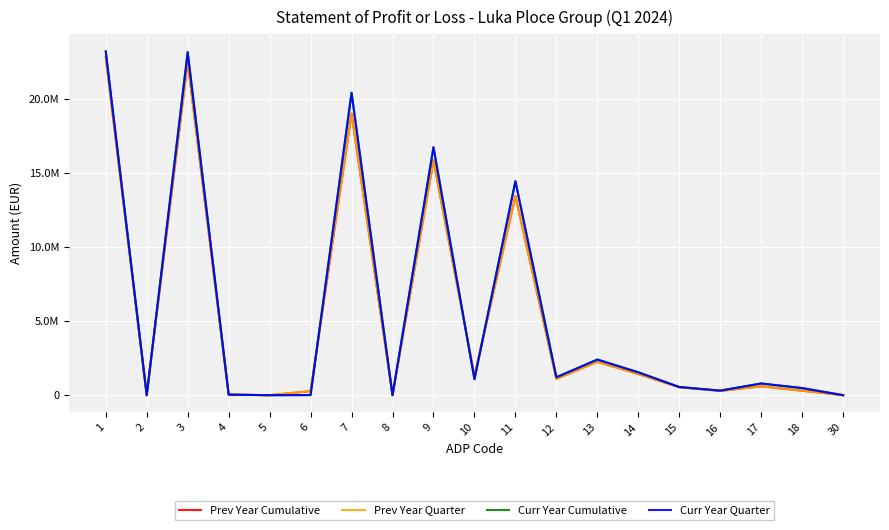

True or false: Prev Year Cumulative has a value of 13455169 at 11.

True